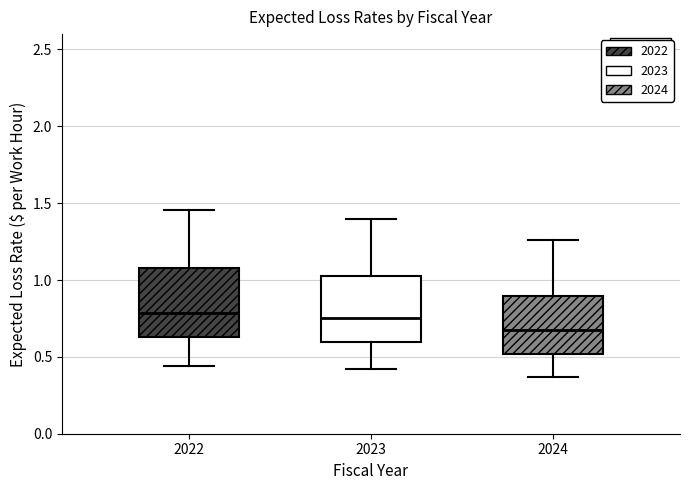

Reading left to right, transcribe this box plot: for each box, give where its median line is, the range the box spans, and where its two whiskers end, as read against the y-axis. The values are not printed on the chart, so give them approximately, as read against the axis.

2022: median 0.80, box 0.65 to 1.10, whiskers 0.45 to 1.45
2023: median 0.75, box 0.60 to 1.05, whiskers 0.40 to 1.40
2024: median 0.65, box 0.50 to 0.90, whiskers 0.35 to 1.25